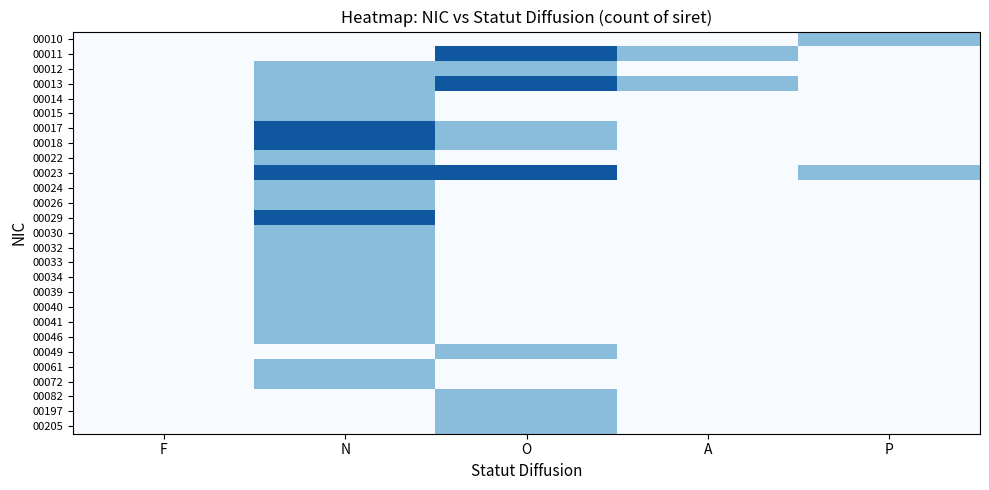

How many series are shown in this chart?

27